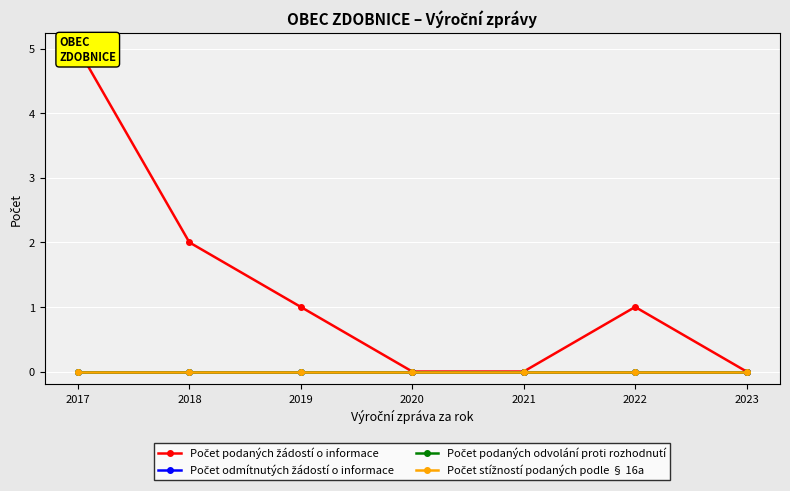

The value of Počet podaných odvolání proti rozhodnutí at 2021 is 0. True or false?

True